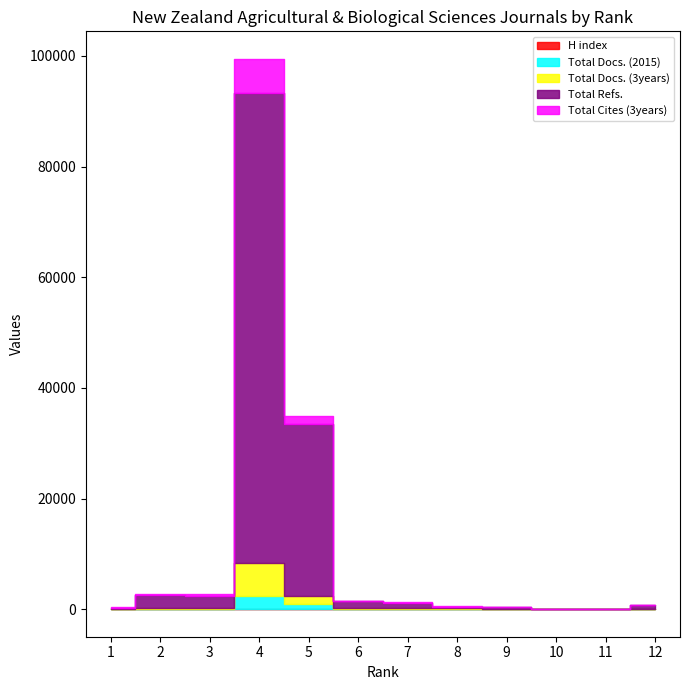

Which has a higher value, 2 or 7?

7